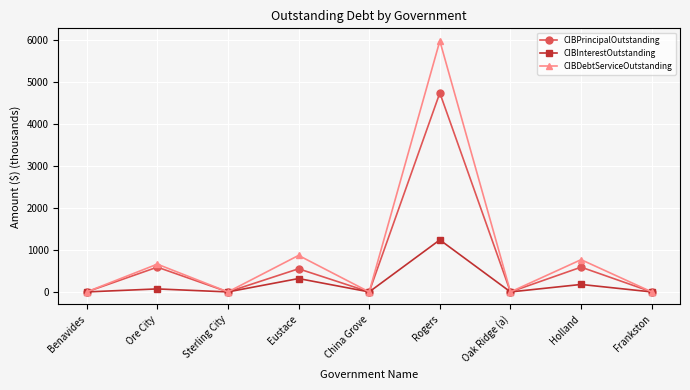

How many distinct data groups are displayed?

3